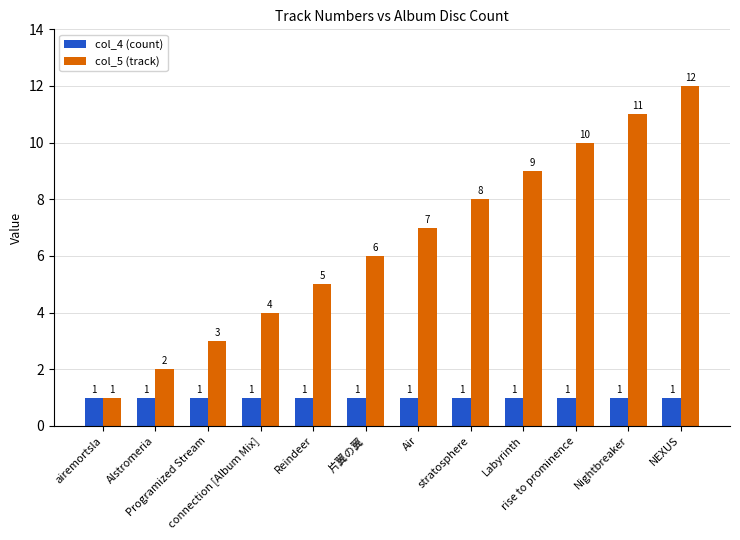

What is the label of the 8th bar from the right?

Reindeer